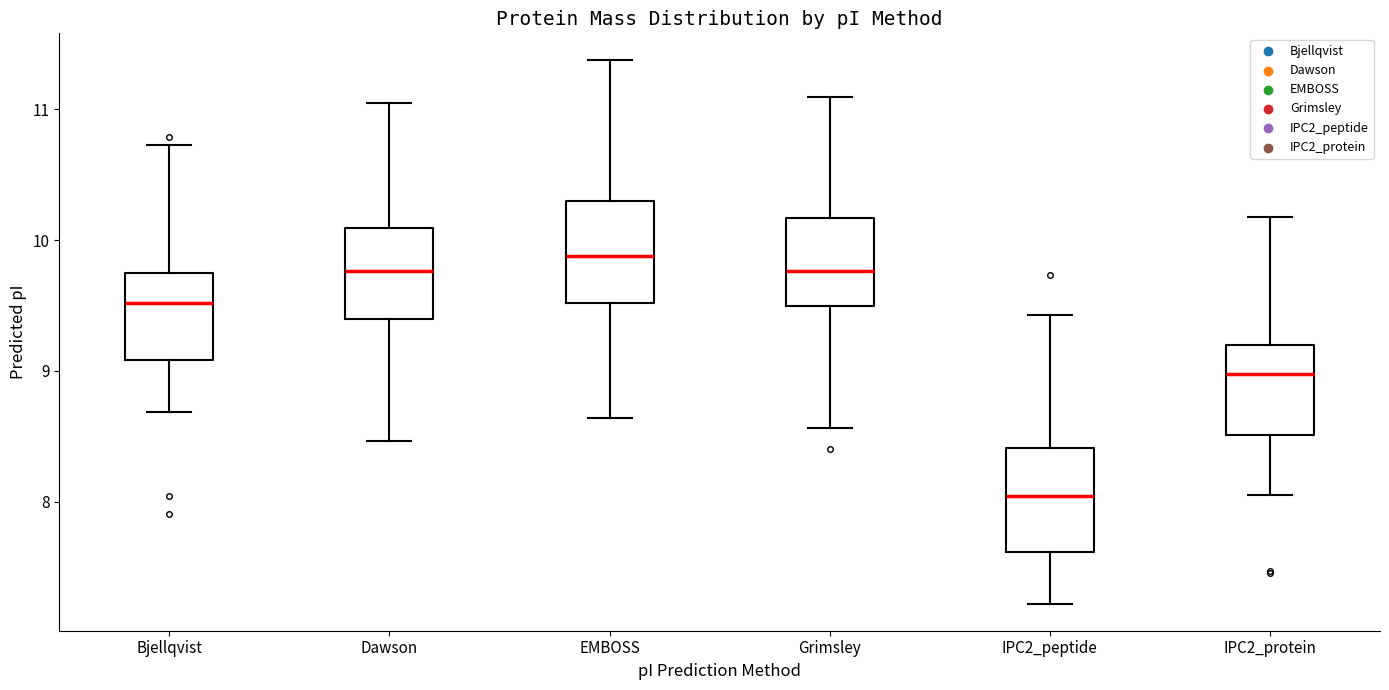

Reading left to right, read every box against the y-axis: the position of its median line, the range the box covers, and the ends of its whiskers. The values are not printed on the chart, so give them approximately, as read against the axis.

Bjellqvist: median 9.5, box 9.1 to 9.8, whiskers 8.7 to 10.7
Dawson: median 9.8, box 9.4 to 10.1, whiskers 8.5 to 11.1
EMBOSS: median 9.9, box 9.5 to 10.3, whiskers 8.6 to 11.4
Grimsley: median 9.8, box 9.5 to 10.2, whiskers 8.6 to 11.1
IPC2_peptide: median 8.0, box 7.6 to 8.4, whiskers 7.2 to 9.4
IPC2_protein: median 9.0, box 8.5 to 9.2, whiskers 8.1 to 10.2